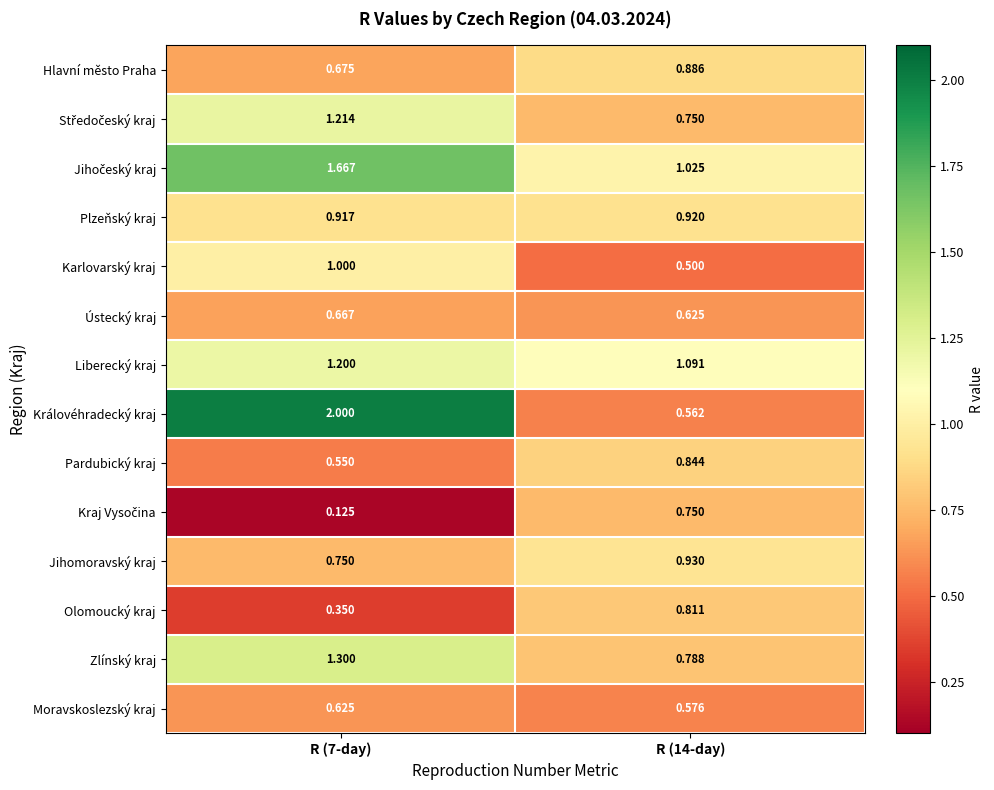

Between R (7-day) and R (14-day), which series saw the biggest shift?

Královéhradecký kraj